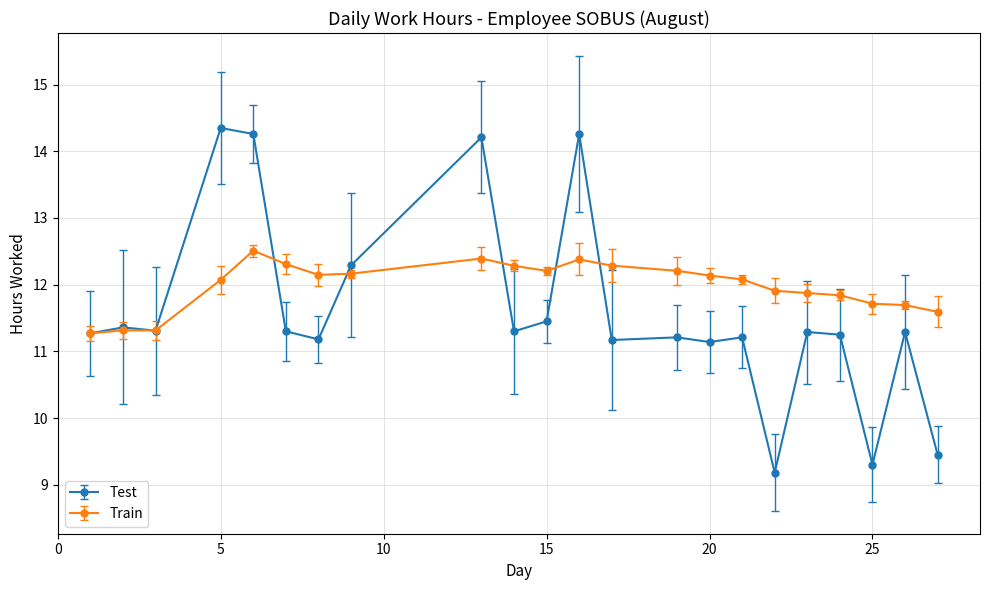

List the series in order of their peak value, lowest first.

Train, Test